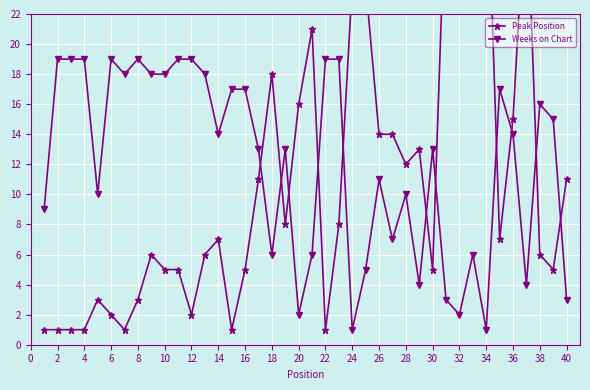

True or false: Weeks on Chart has more than 2 points higher than both neighbors.

True